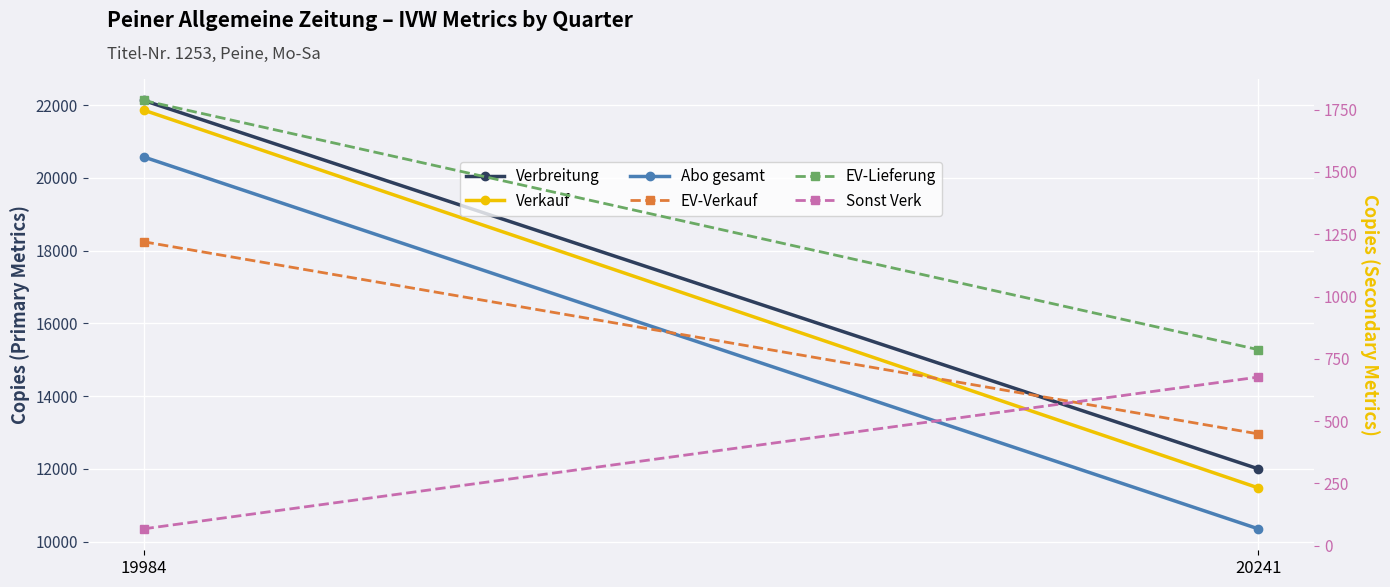

What is the difference between the Sonst Verk values at 20241 and 19984?

609